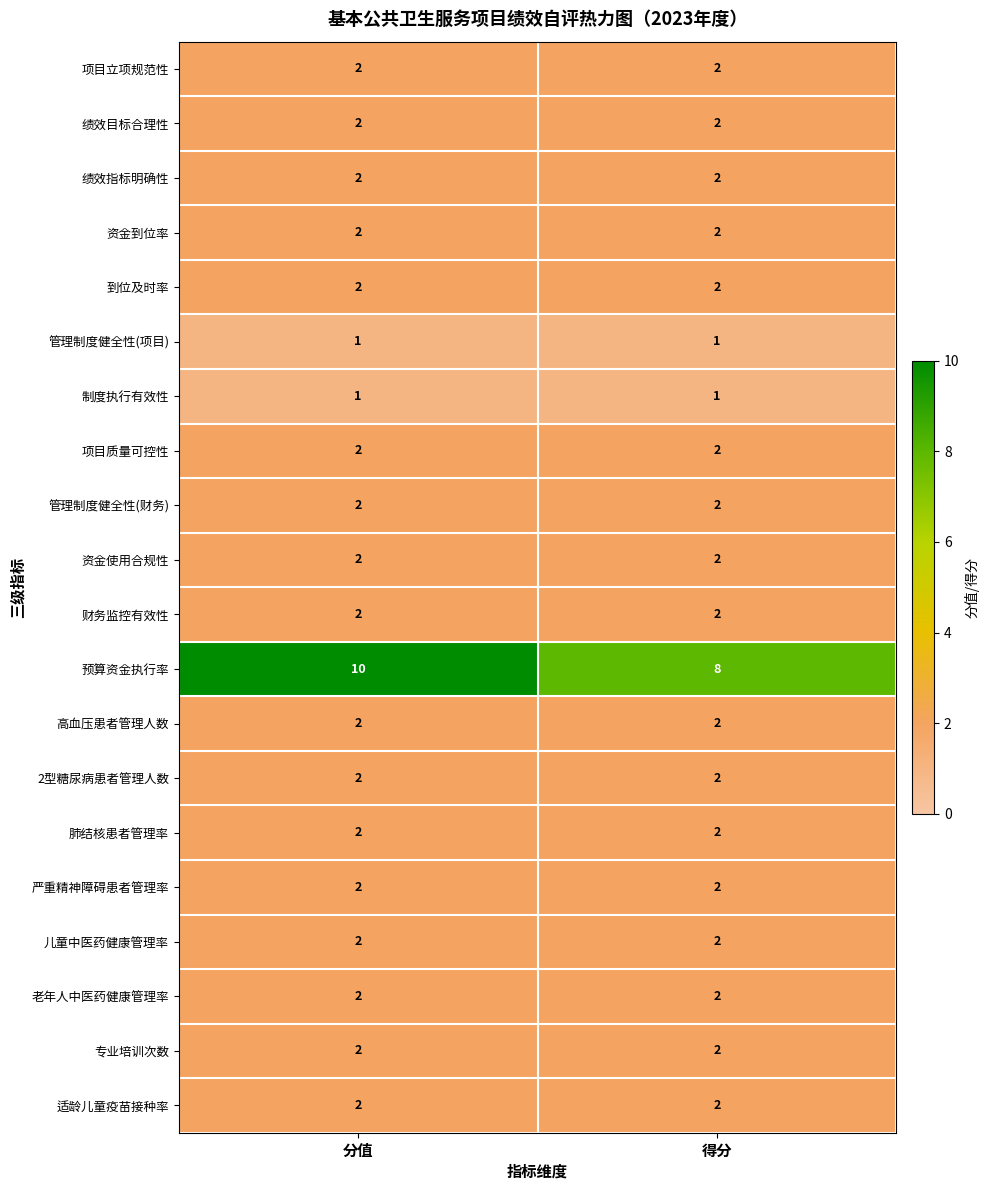

Is it true that 到位及时率 equals 1 at 得分?

False